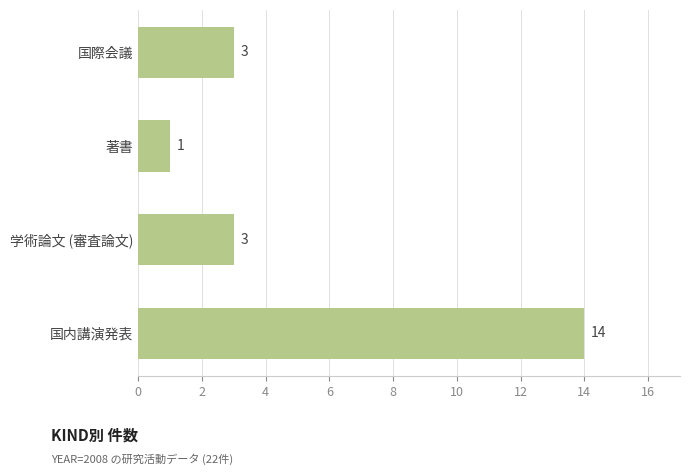

What is the average value?

5